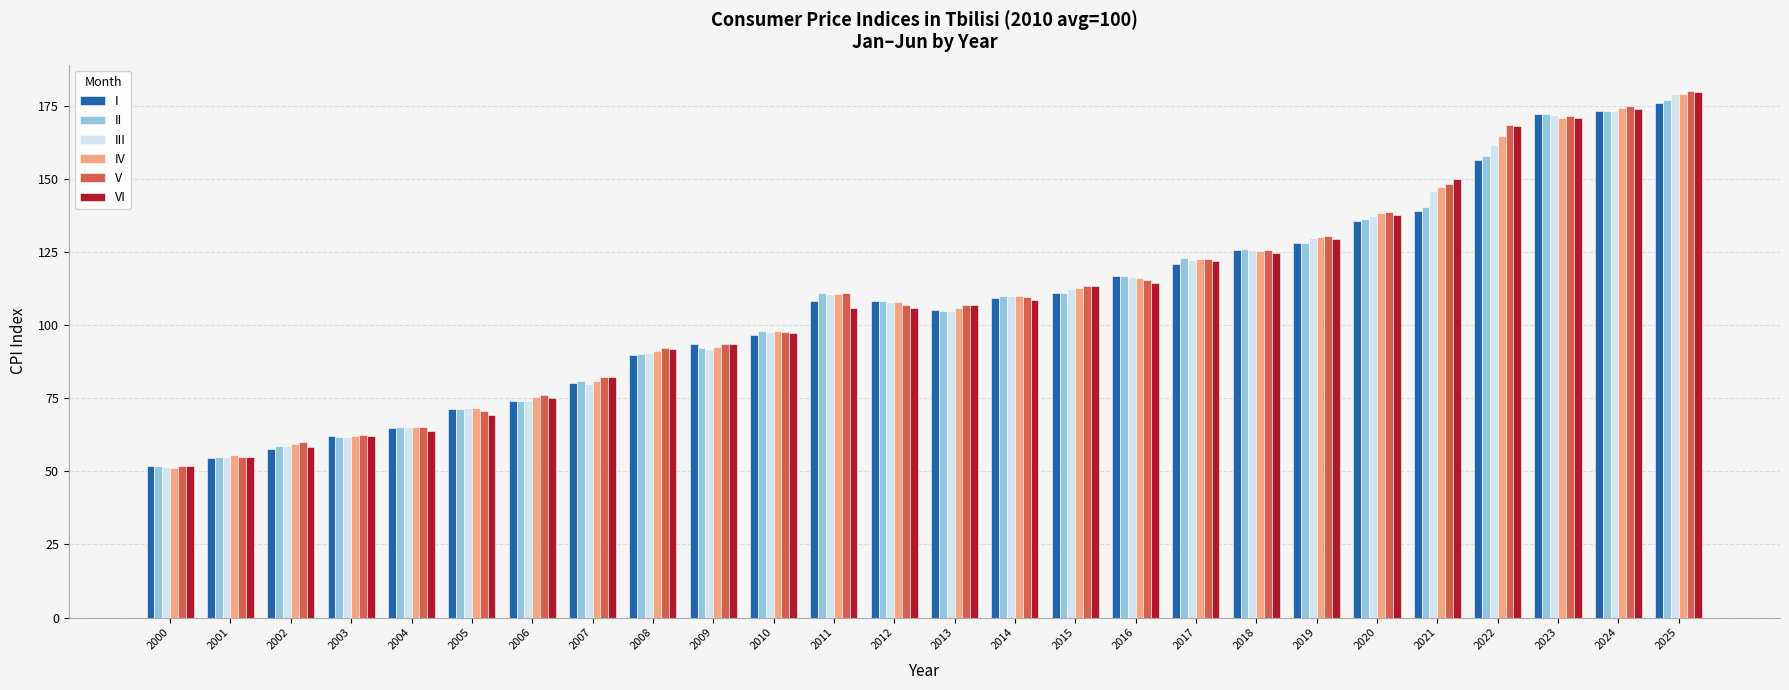

At which label does I reach its minimum?

2000